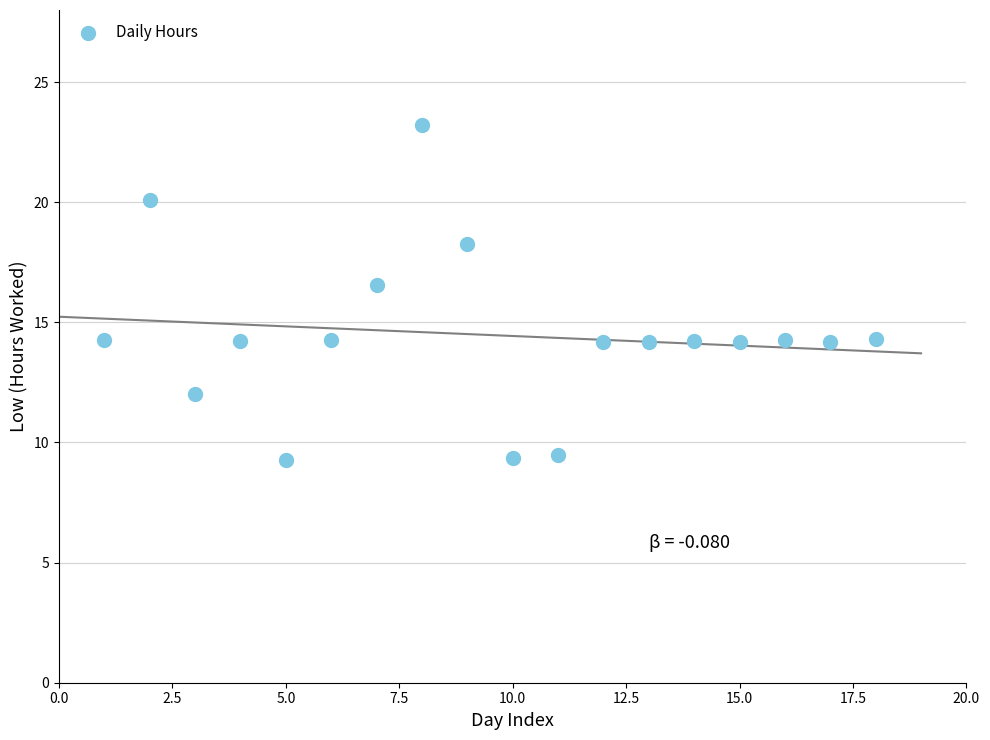

What Y value in the scatter plot is closest to 16?

16.6